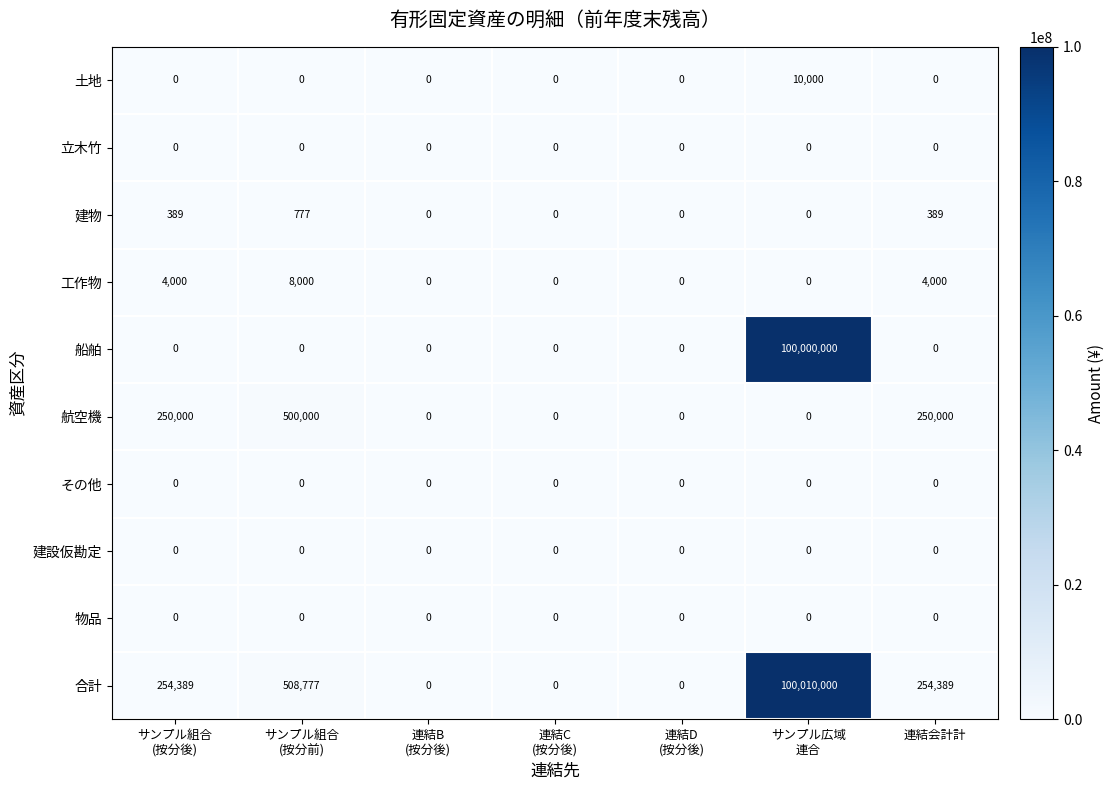

Which series has the largest range (max minus min)?

合計